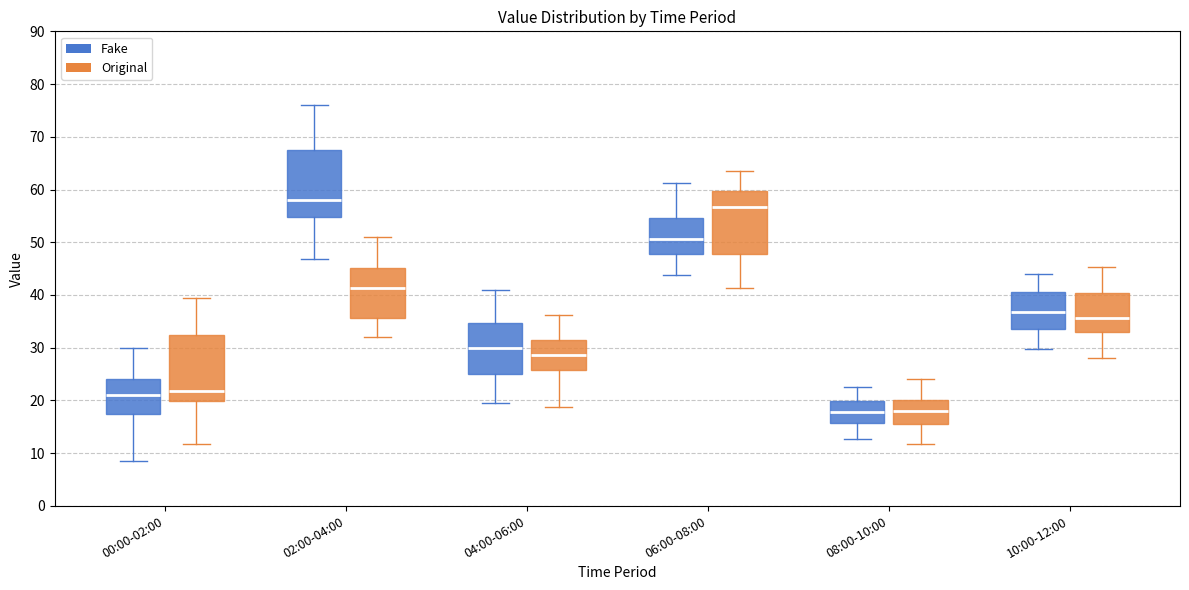

Reading left to right, transcribe this box plot: for each box, give where its median line is, the range the box spans, and where its two whiskers end, as read against the y-axis. The values are not printed on the chart, so give them approximately, as read against the axis.

00:00-02:00 (Fake): median 21, box 18 to 24, whiskers 9 to 30
00:00-02:00 (Original): median 22, box 20 to 33, whiskers 12 to 40
02:00-04:00 (Fake): median 58, box 55 to 68, whiskers 47 to 76
02:00-04:00 (Original): median 41, box 36 to 45, whiskers 32 to 51
04:00-06:00 (Fake): median 30, box 25 to 35, whiskers 20 to 41
04:00-06:00 (Original): median 29, box 26 to 32, whiskers 19 to 36
06:00-08:00 (Fake): median 51, box 48 to 55, whiskers 44 to 61
06:00-08:00 (Original): median 57, box 48 to 60, whiskers 41 to 64
08:00-10:00 (Fake): median 18, box 16 to 20, whiskers 13 to 23
08:00-10:00 (Original): median 18, box 15 to 20, whiskers 12 to 24
10:00-12:00 (Fake): median 37, box 34 to 41, whiskers 30 to 44
10:00-12:00 (Original): median 36, box 33 to 40, whiskers 28 to 45